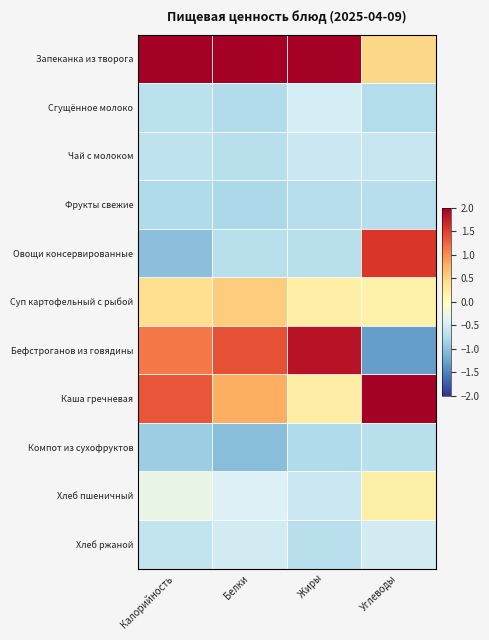

At how many categories does at least one series exceed 0?

4